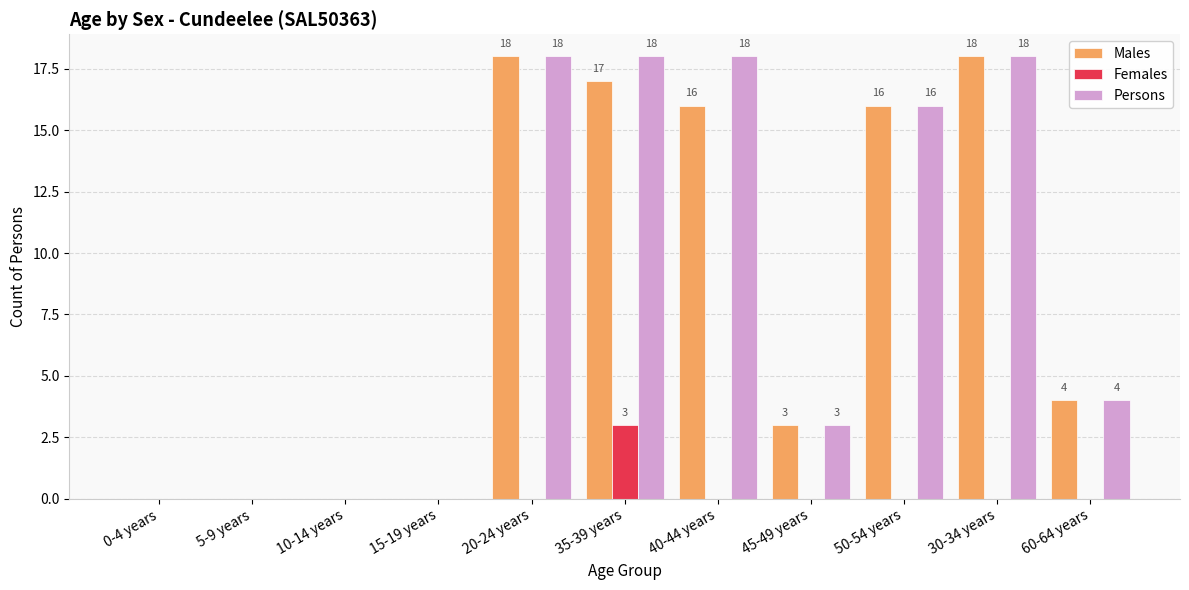

What is the sum of all Females values?

3